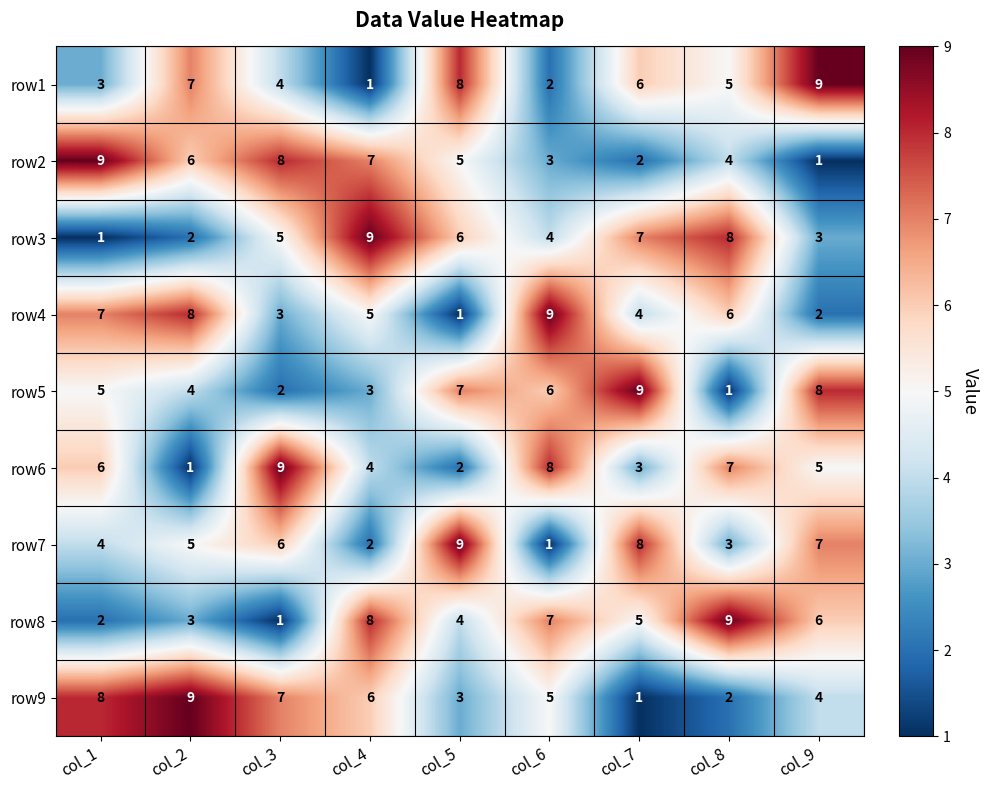

The value of row9 at col_1 is 8. True or false?

True